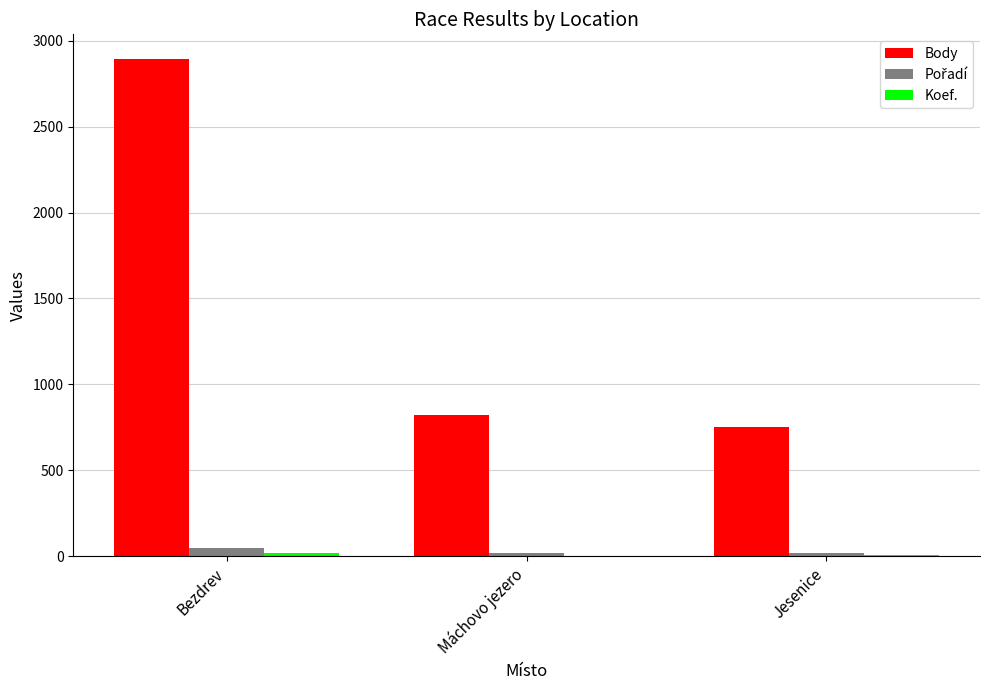

Which series has the largest total across all categories?

Body